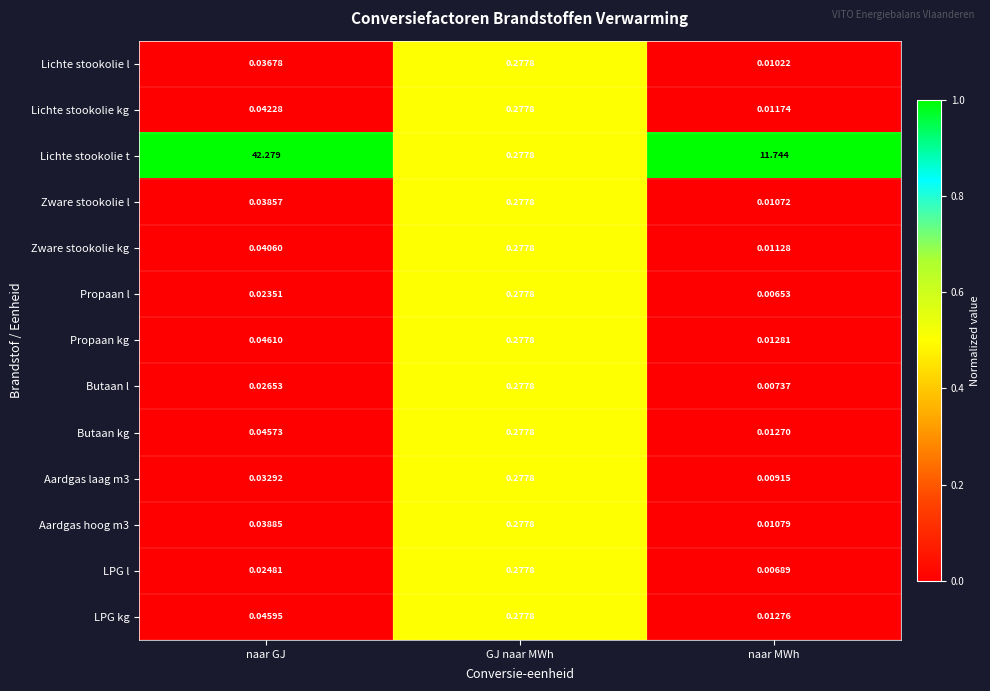

Which series has the widest spread of values?

Lichte stookolie t